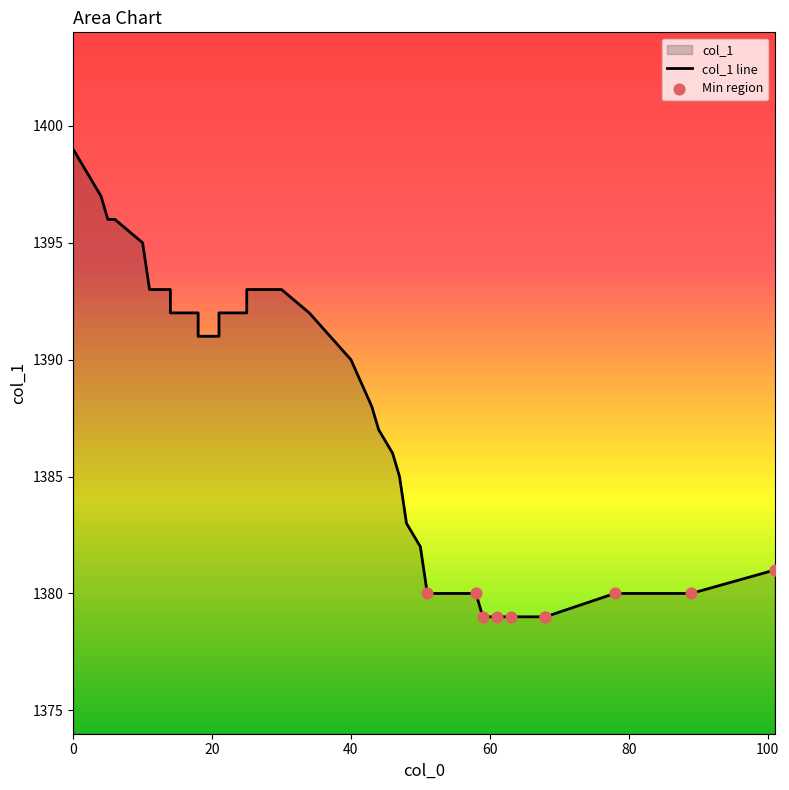

What is the change in value from 40 to 58?

-10